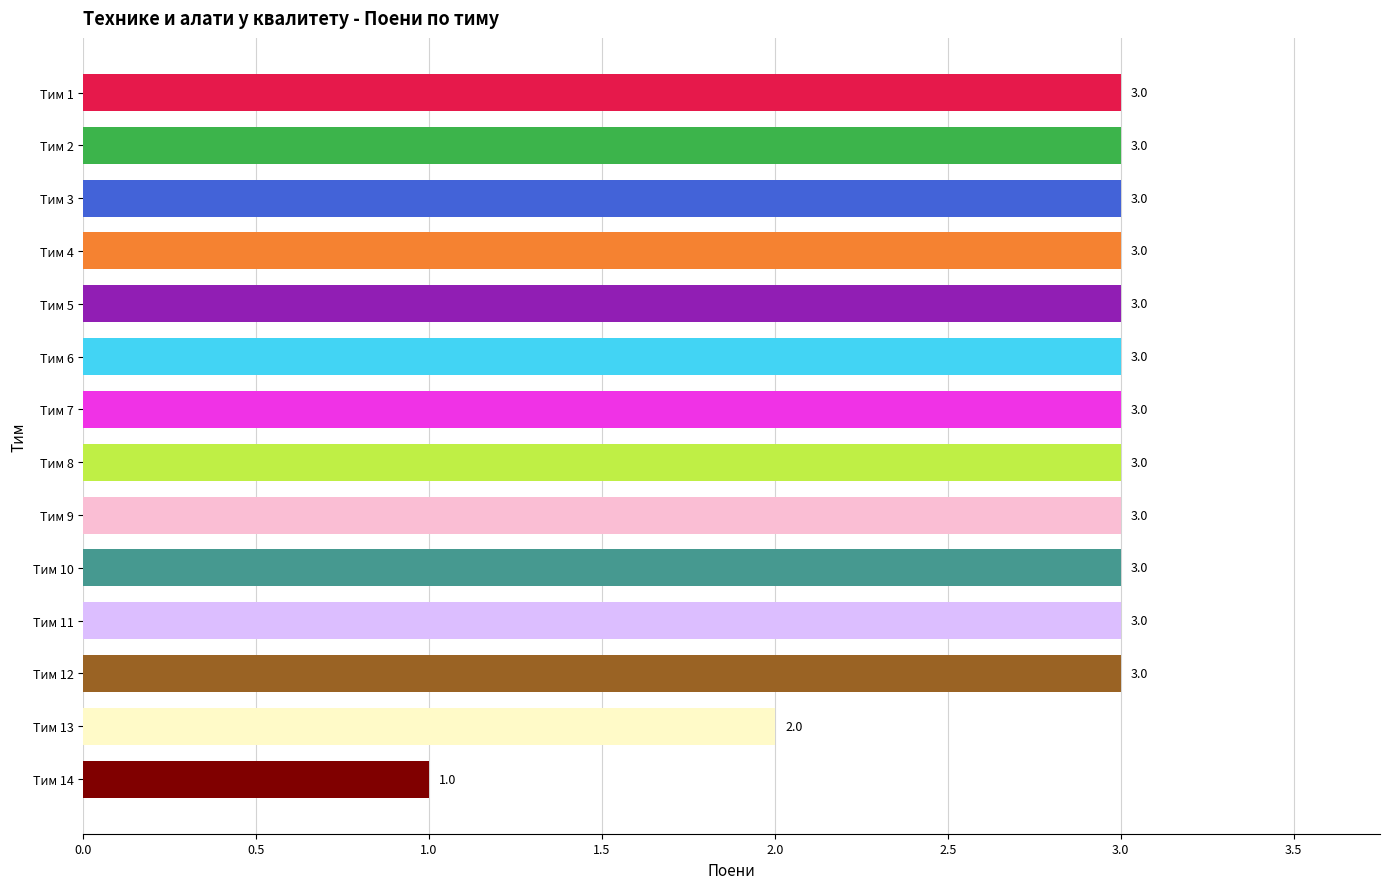

The chart shows a value of 5 at Тим 12. True or false?

False